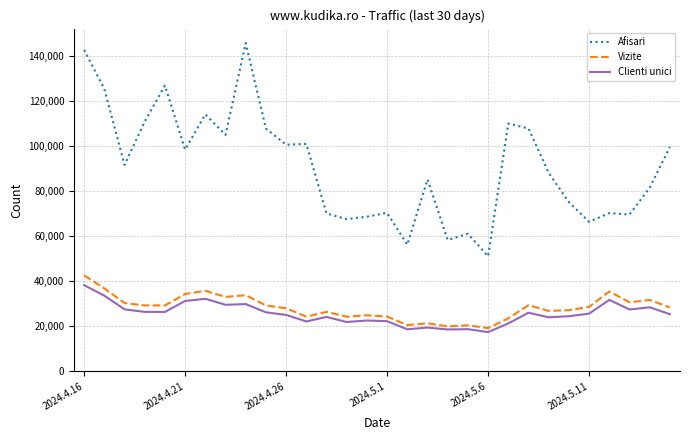

In Vizite, how many points are lower than both neighbors (excluding endpoints)?

9